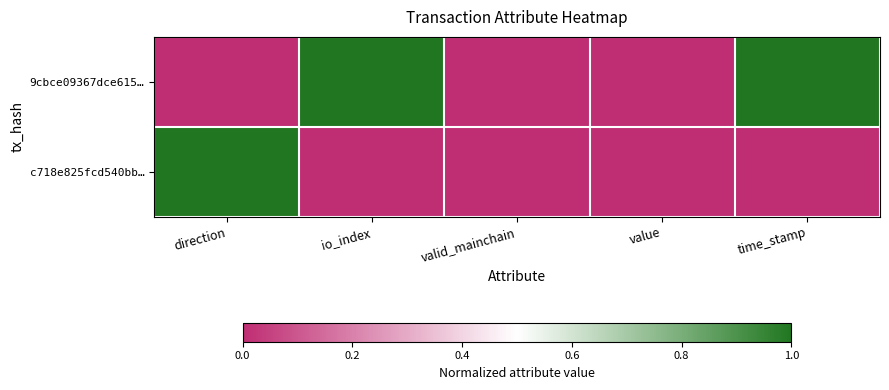

List the series in order of their overall mean, highest first.

9cbce09367dce615…, c718e825fcd540bb…